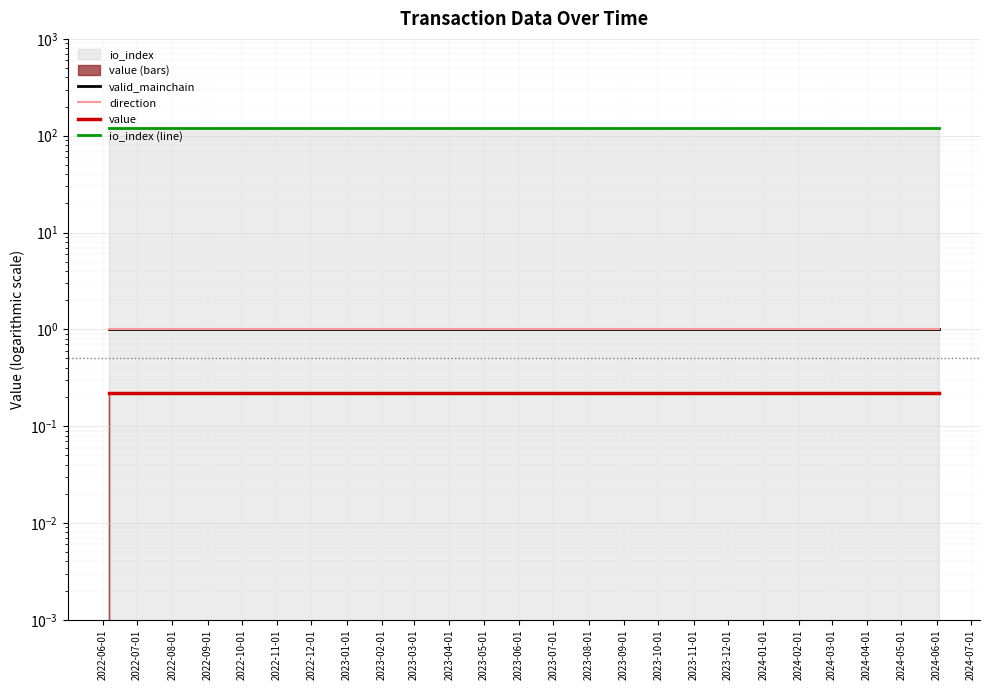

Count the number of categories in the chart.

25